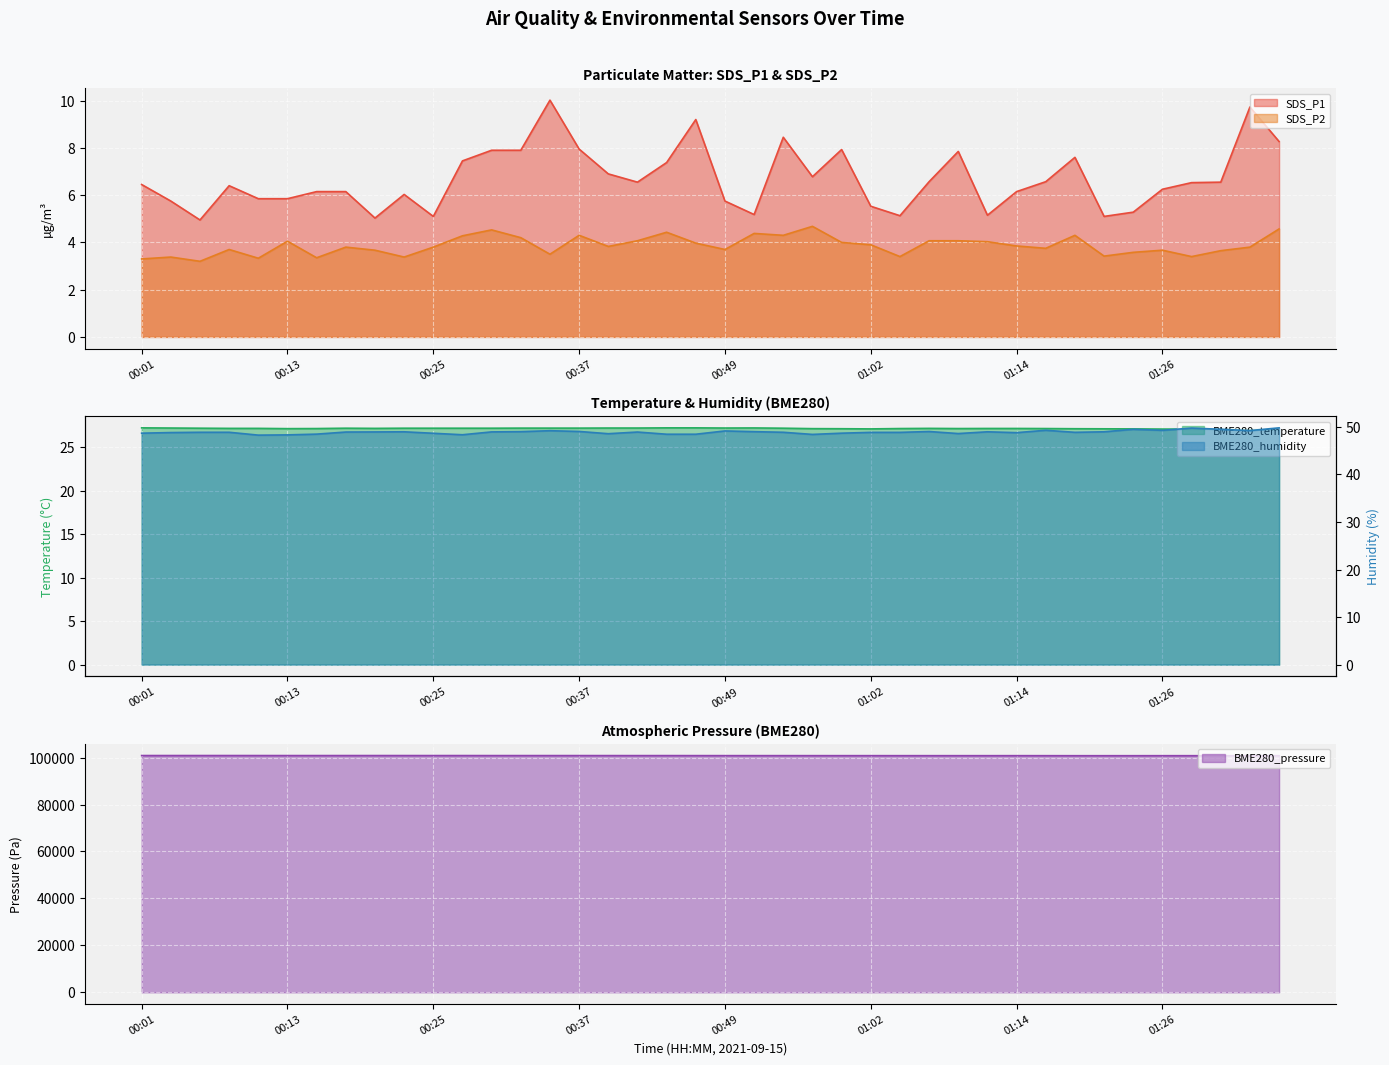

Rank the categories by SDS_P1 value from highest to lowest.

00:35, 01:34, 00:47, 00:54, 01:36, 00:37, 00:59, 00:30, 00:32, 01:09, 01:19, 00:28, 00:45, 00:40, 00:57, 01:06, 01:16, 00:42, 01:31, 01:29, 00:01, 00:08, 01:26, 00:15, 00:18, 01:14, 00:23, 00:11, 00:13, 00:03, 00:49, 01:02, 01:24, 00:52, 01:11, 01:04, 00:25, 01:21, 00:20, 00:06